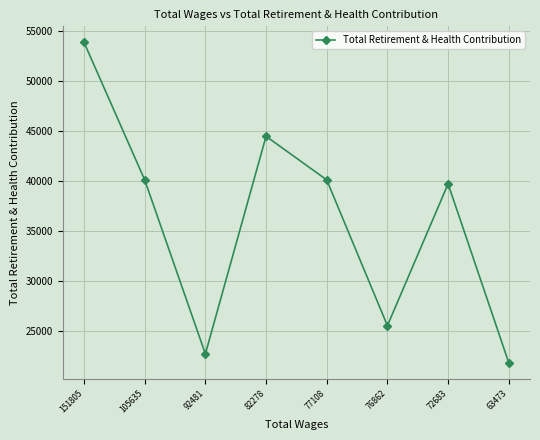

Is it true that the value at 72683 is 39709?

True